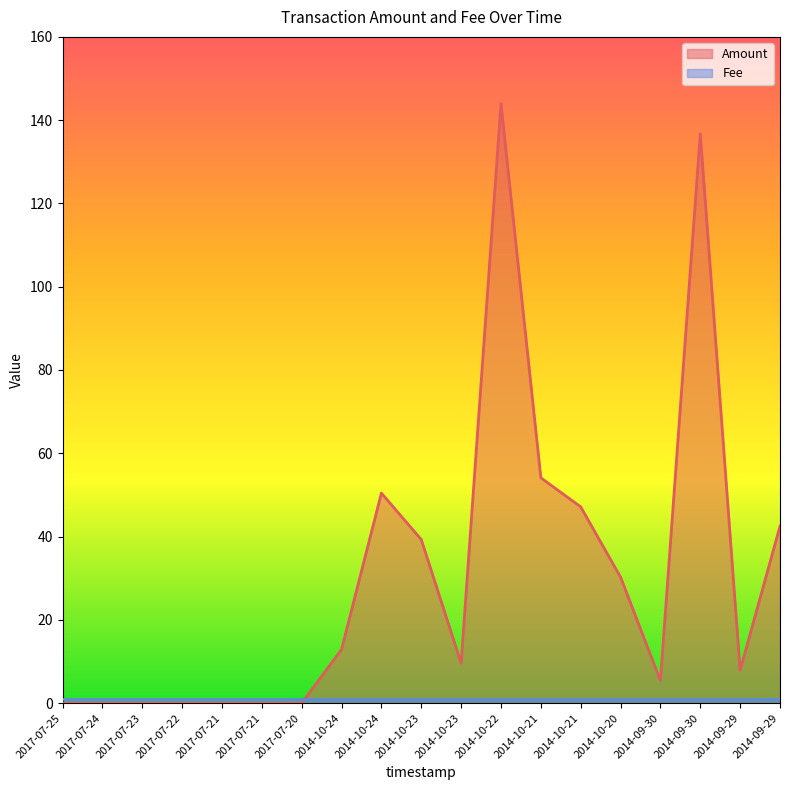

List the labels in order of value, largest first.

2014-10-22, 2014-09-30, 2014-10-21, 2014-10-24, 2014-10-21, 2014-09-29, 2014-10-23, 2014-10-20, 2014-10-24, 2014-10-23, 2014-09-29, 2014-09-30, 2017-07-25, 2017-07-24, 2017-07-23, 2017-07-22, 2017-07-21, 2017-07-21, 2017-07-20